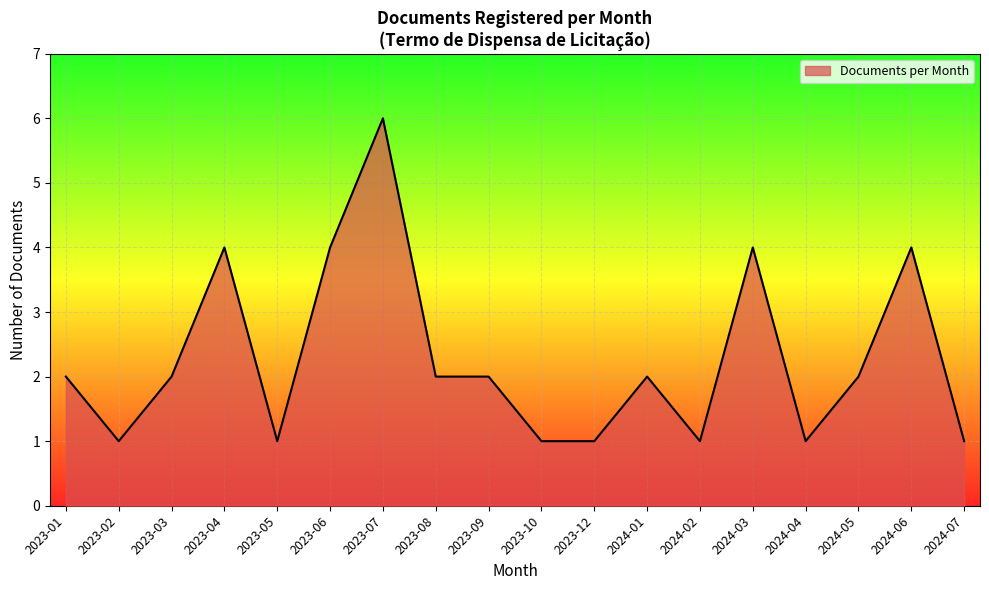

What is the maximum value shown in the chart?

6